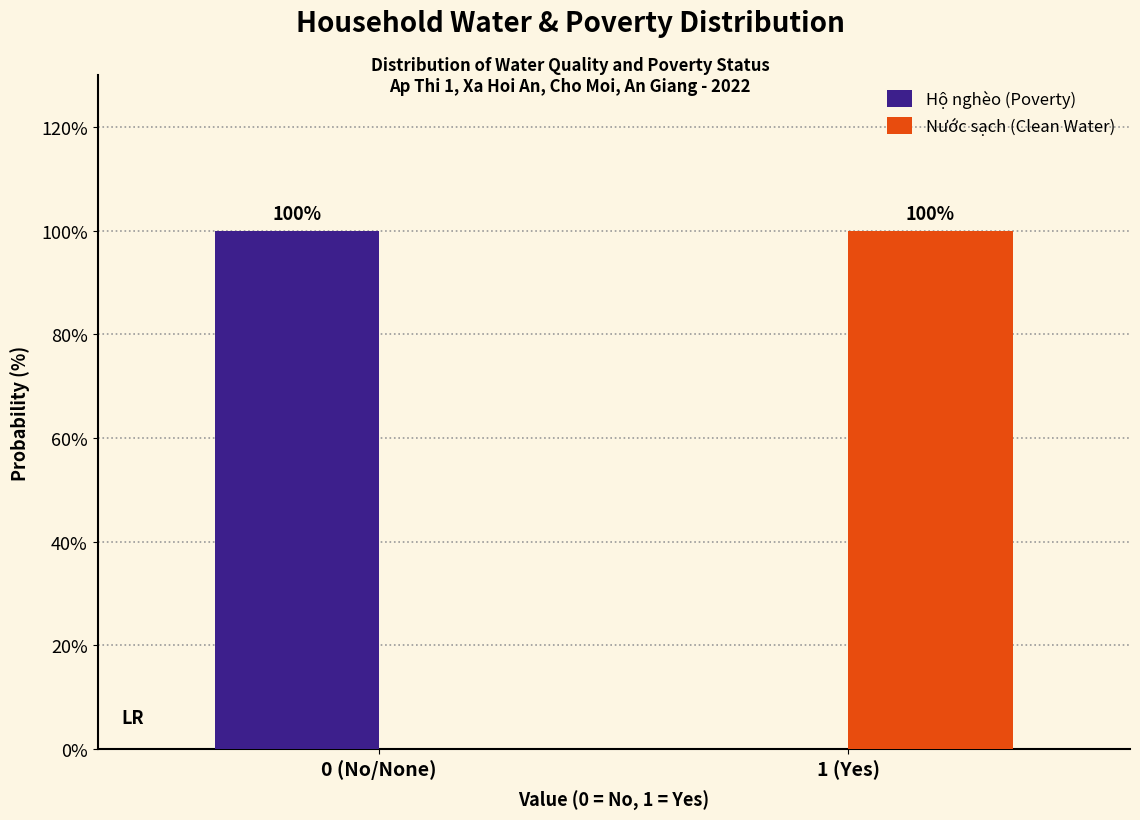

Reading left to right, extract all data points from this chart.

Hộ nghèo (Poverty): 0 (No/None)=100	1 (Yes)=0
Nước sạch (Clean Water): 0 (No/None)=0	1 (Yes)=100